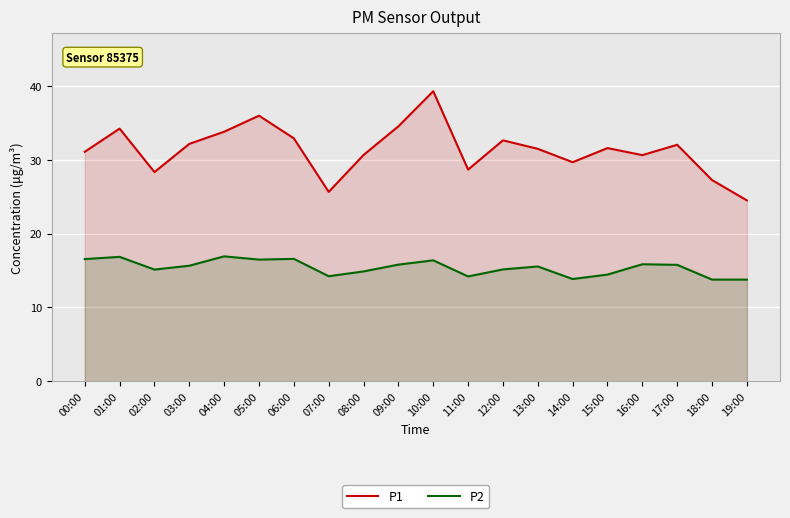

Which series has the largest total across all categories?

P1